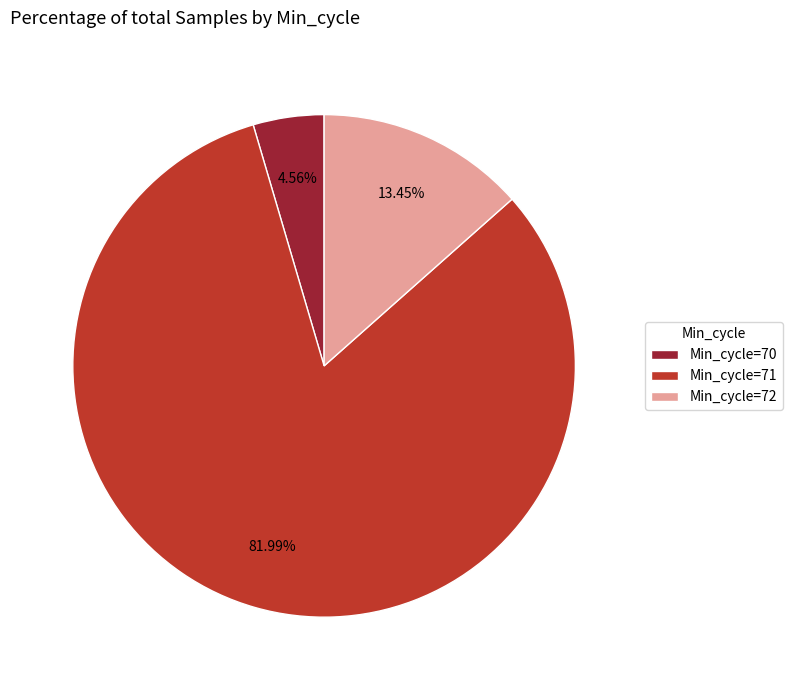

Between Min_cycle=72 and Min_cycle=71, which is larger?

Min_cycle=71